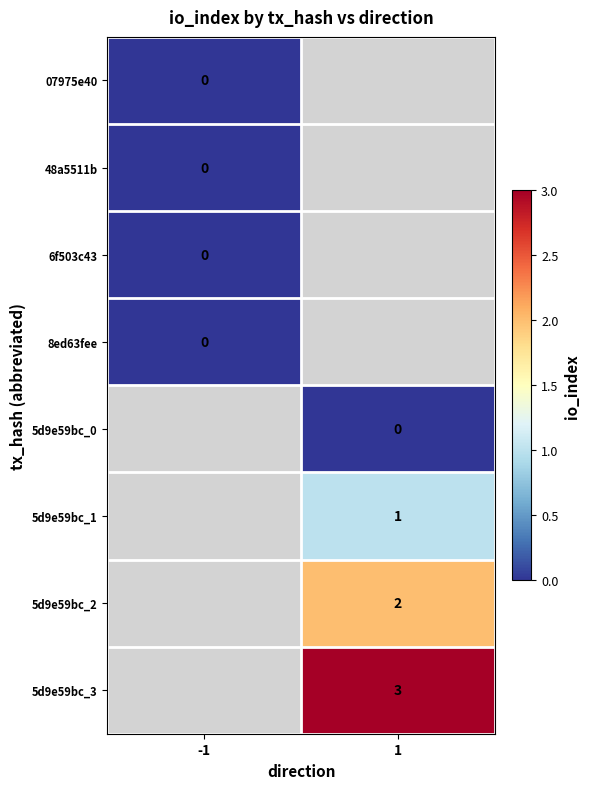

Is the value of 48a5511b at -1 greater than the value of 5d9e59bc_1 at 1?

No